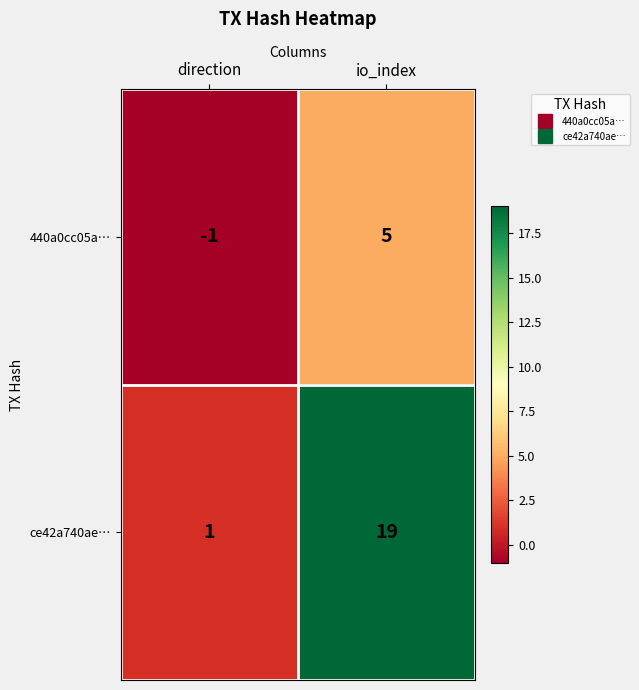

At which category does the chart reach its minimum across all series?

direction